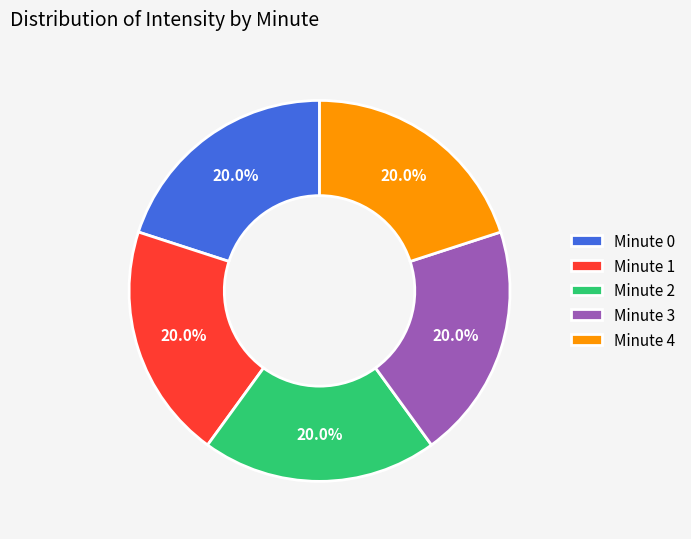

Combined, do Minute 4 and Minute 2 account for over 50%?

No